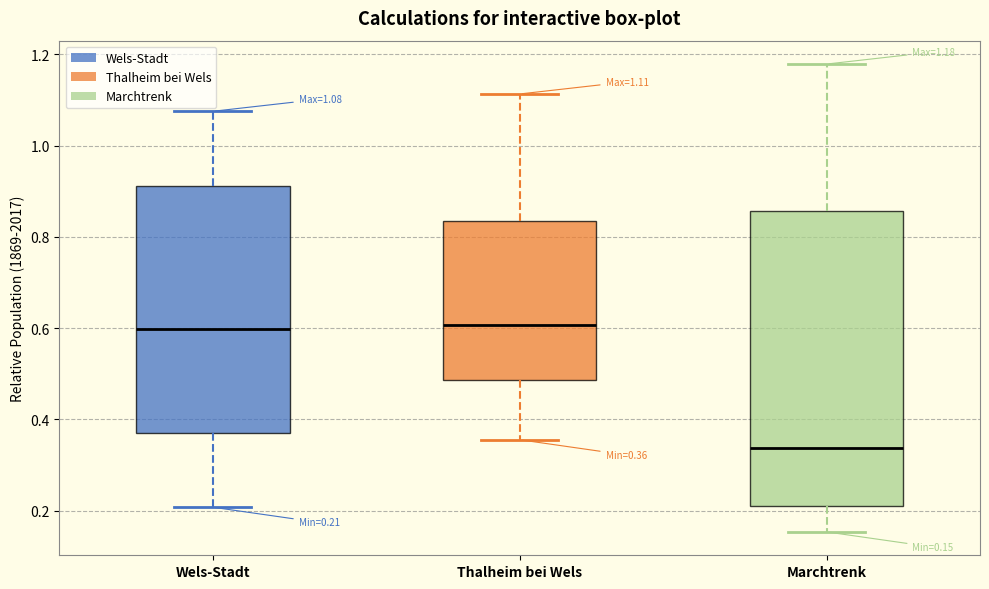

Which box has the lowest median line?

Marchtrenk